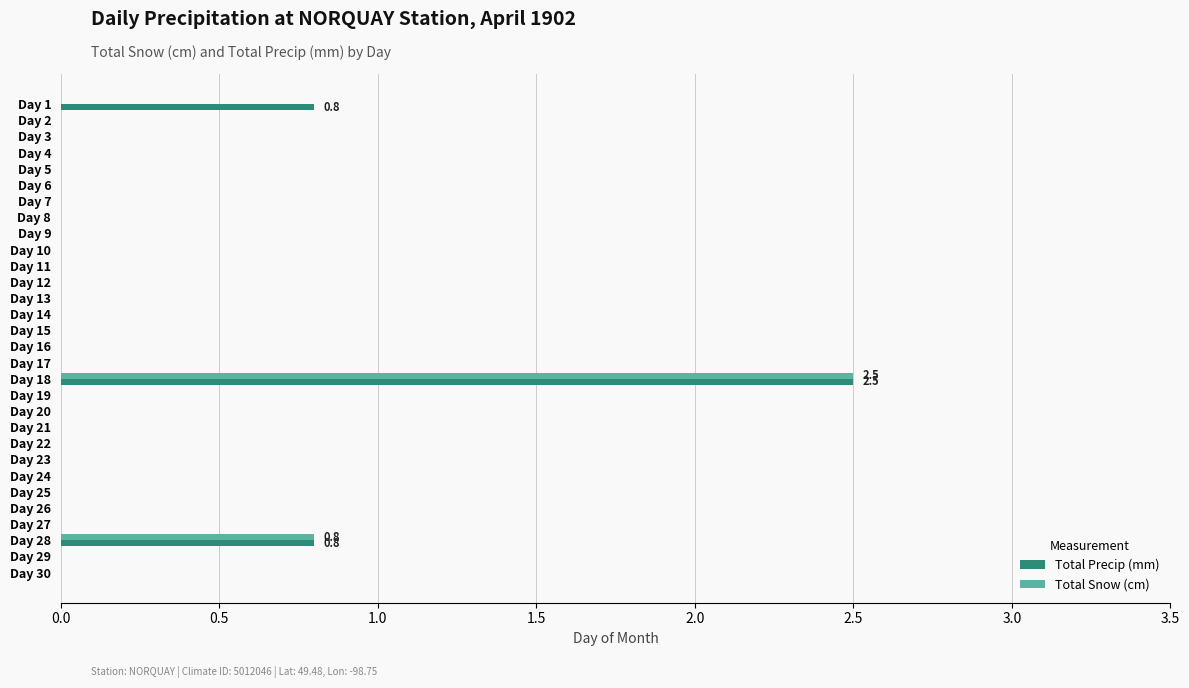

True or false: Total Precip (mm) has a value of 4.5 at Day 18.

False